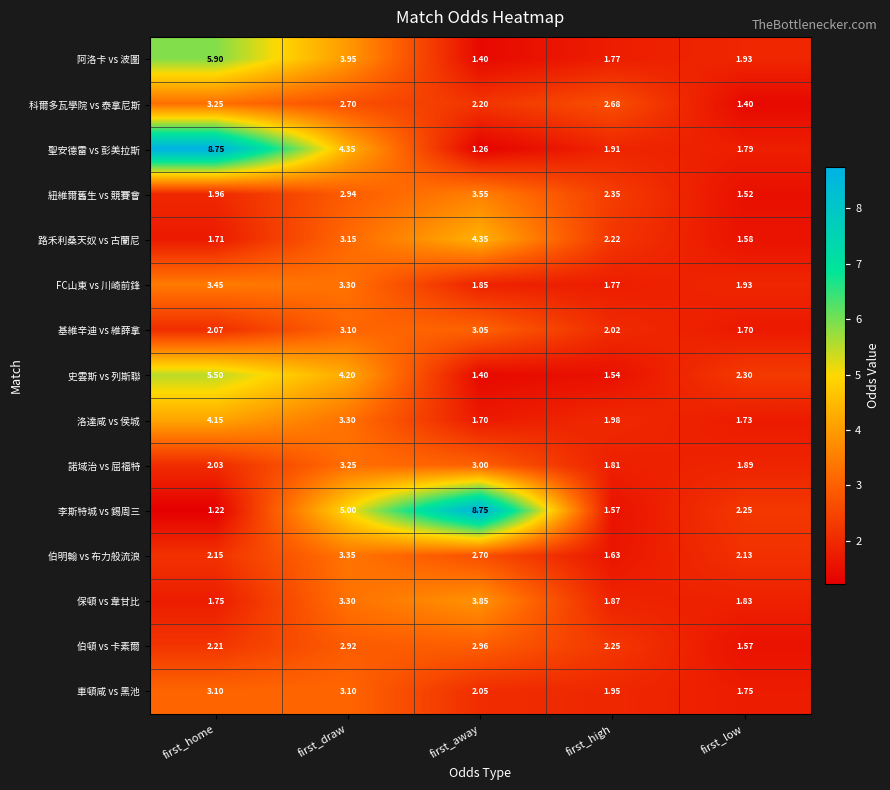

Which category has the highest value in the 諾域治 vs 屈福特 series?

first_draw